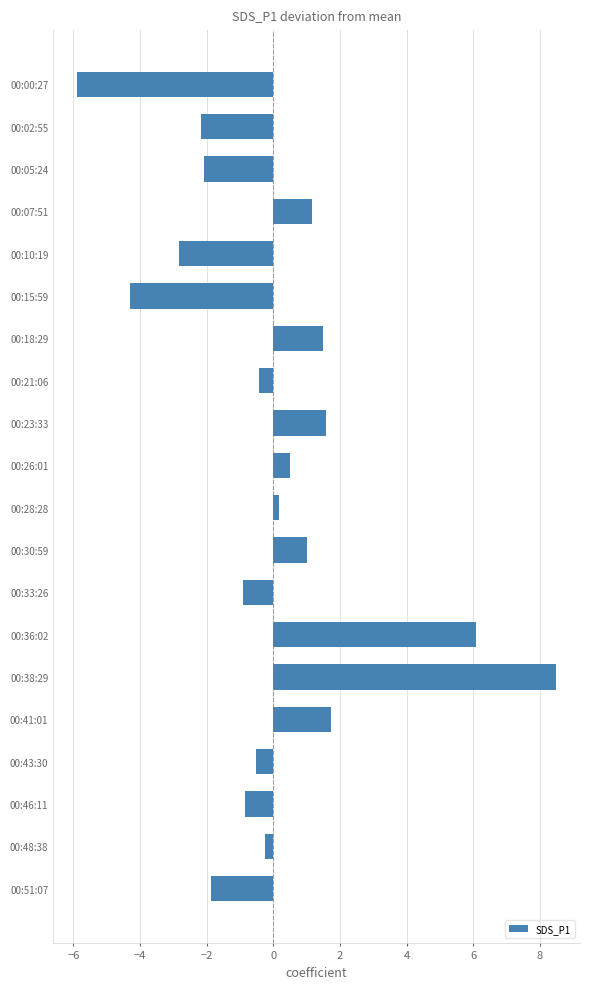

The value at 00:51:07 is -1.9. True or false?

True